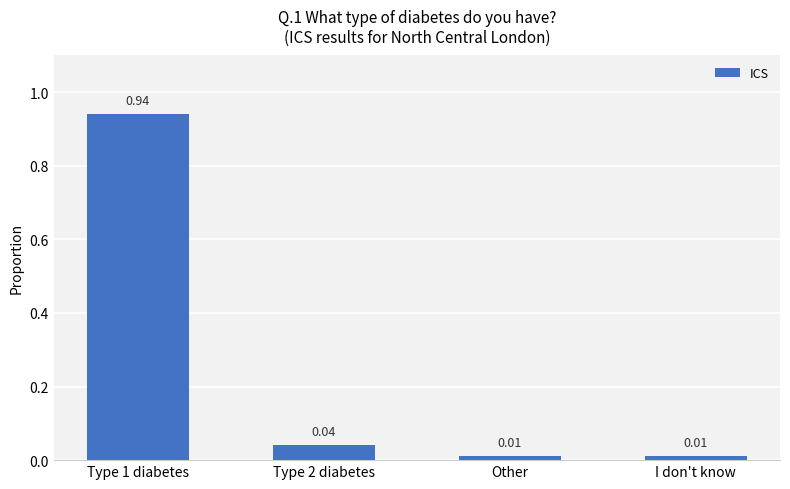

What is the change in value from Type 1 diabetes to I don't know?

-0.9